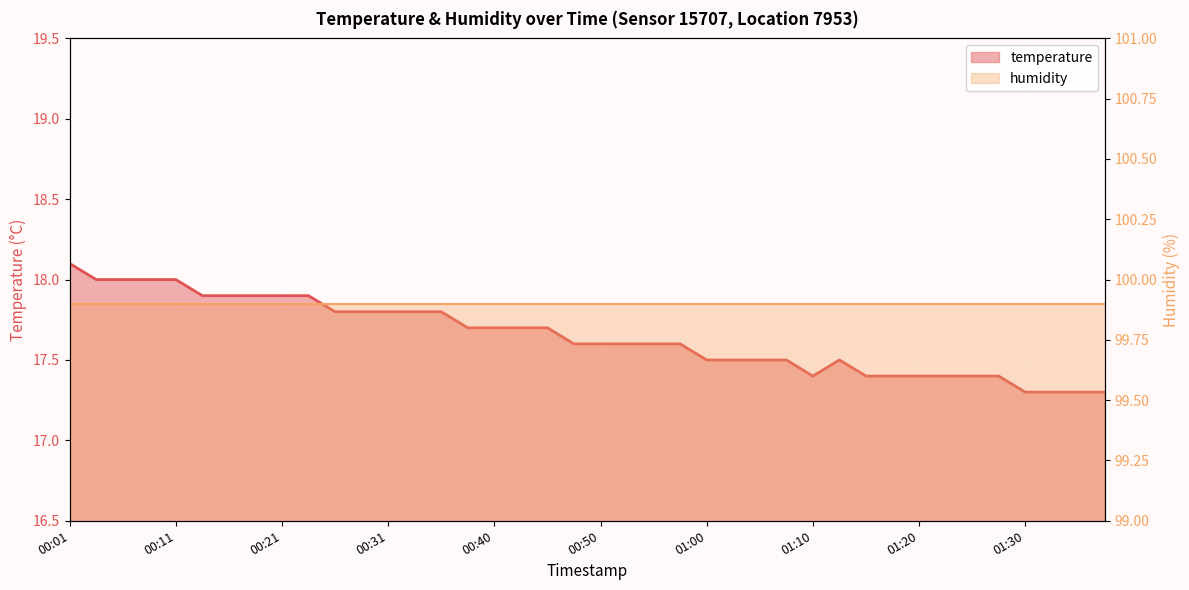

Which label corresponds to the smallest value in the chart?

01:30